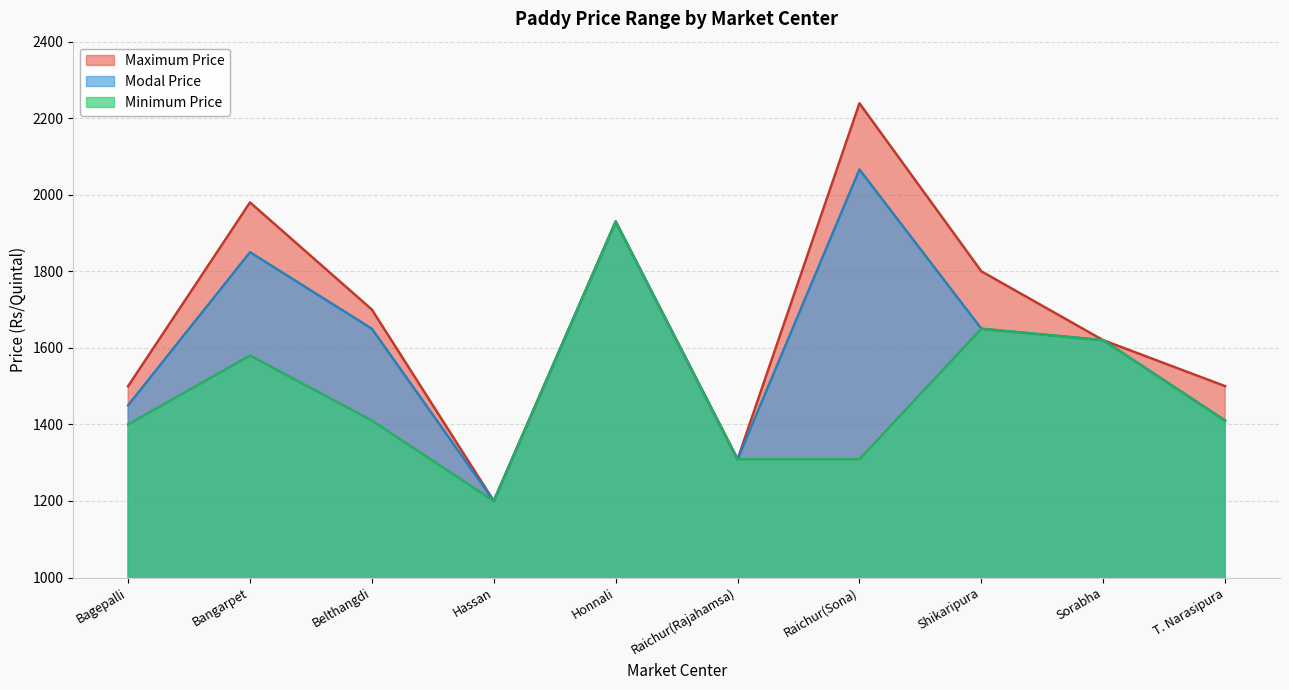

What is the value of the Modal Price point at the 9th from the left?

1620